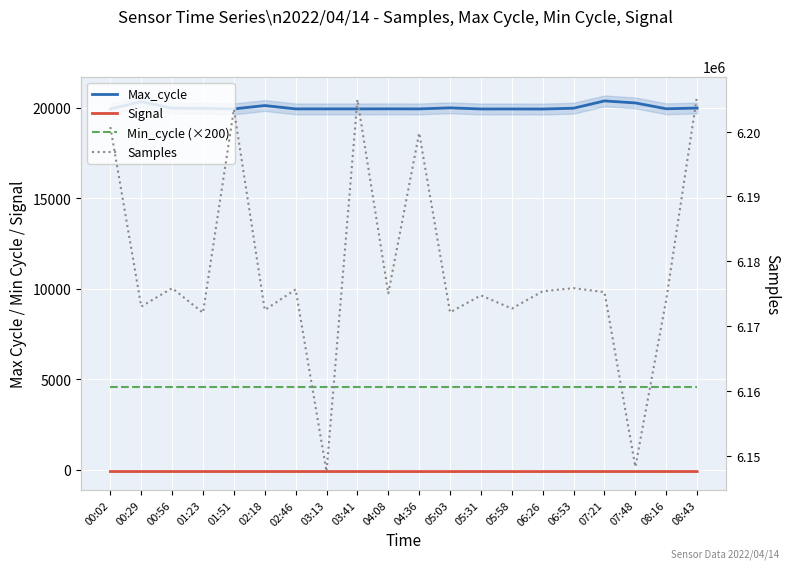

What is the average value of the Min_cycle (×200) series?

4600